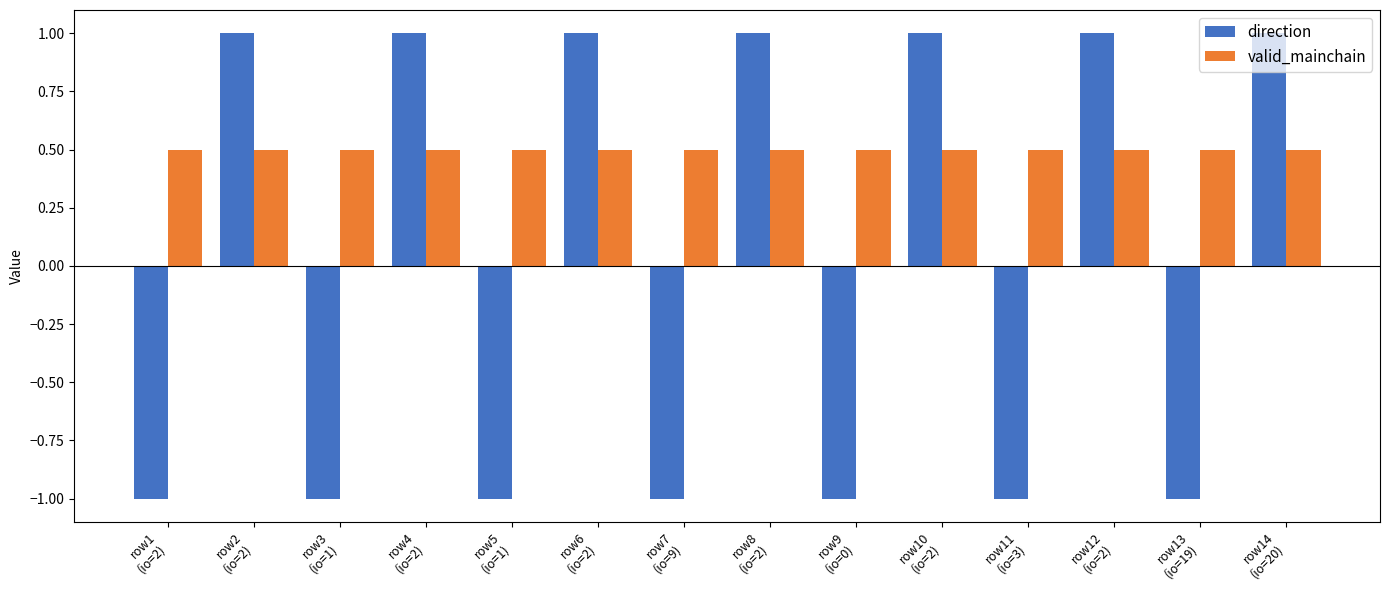

What value does the direction series have at row7
(io=9)?

-1.0